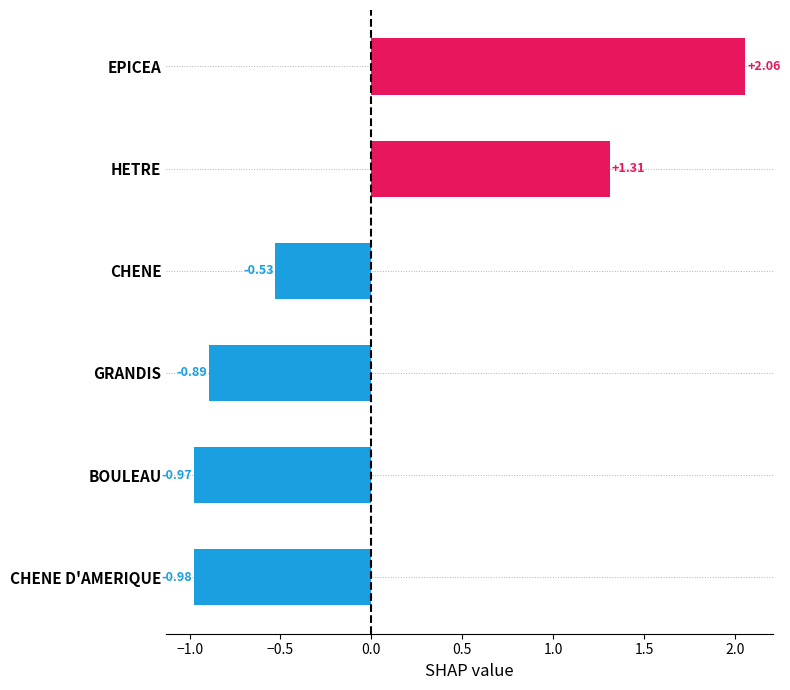

Between GRANDIS and BOULEAU, which is larger?

GRANDIS